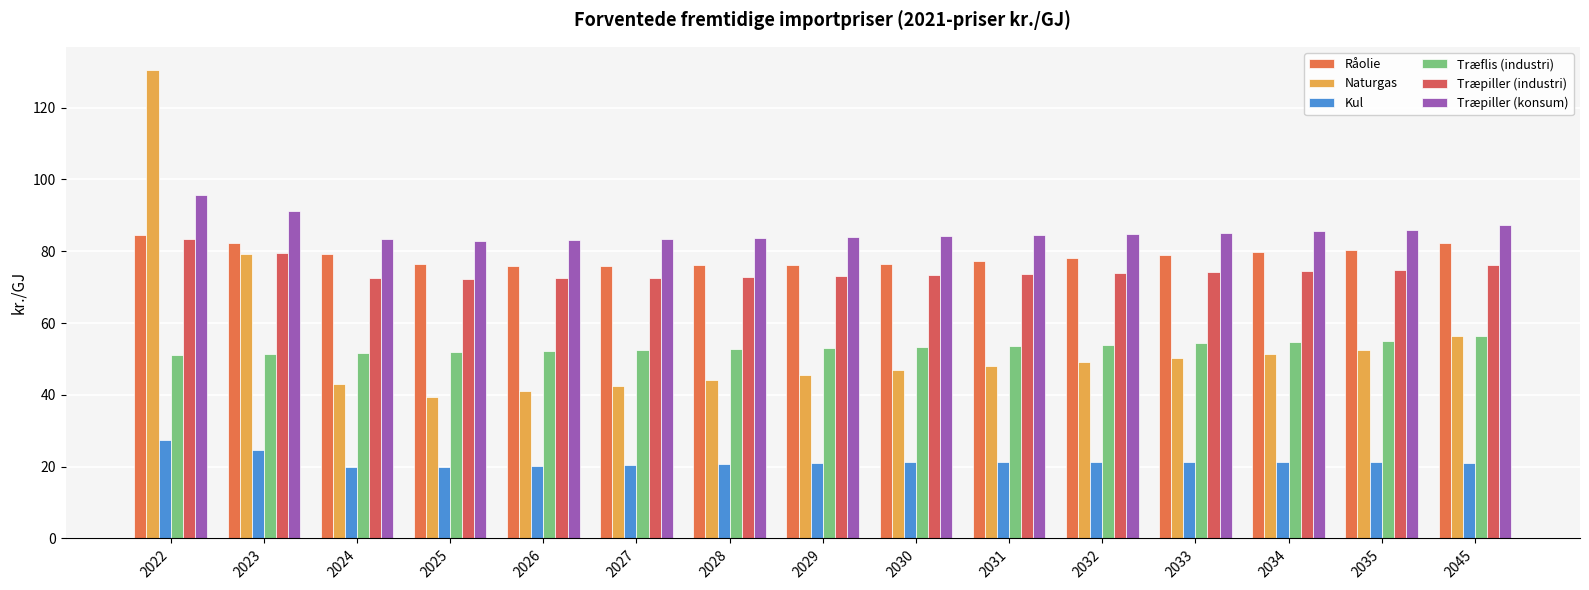

How many series are shown in this chart?

6